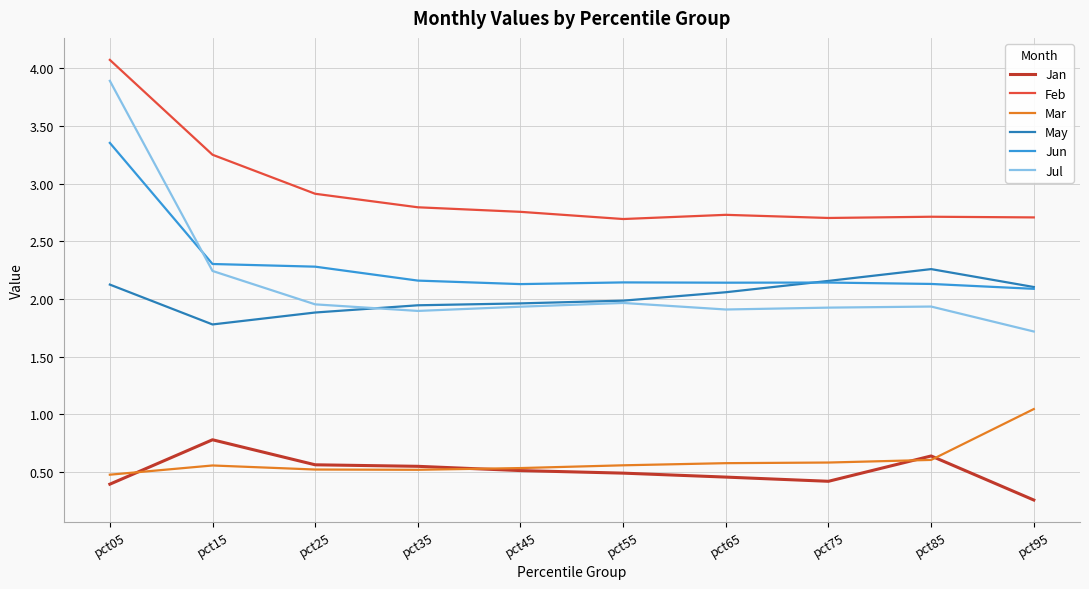

True or false: Mar and Jun intersect in this chart.

False